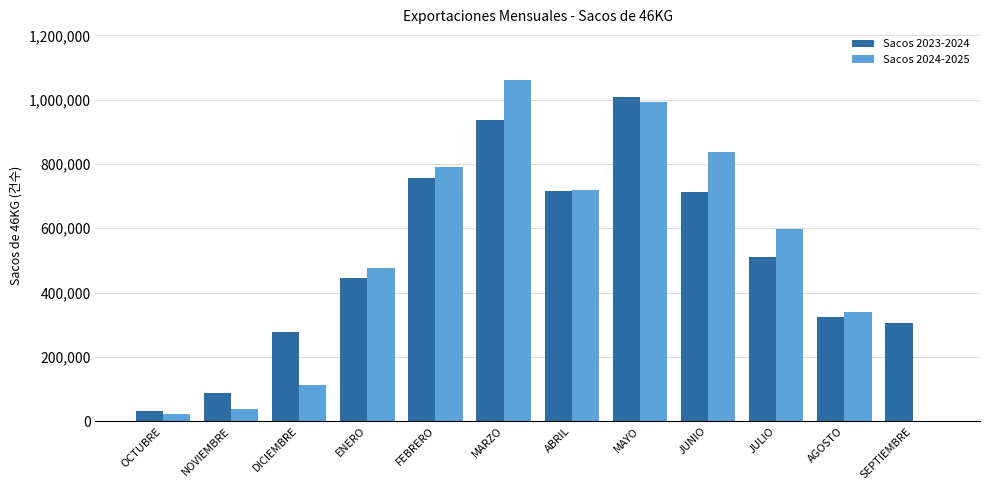

Which category has the highest value across all series?

MARZO